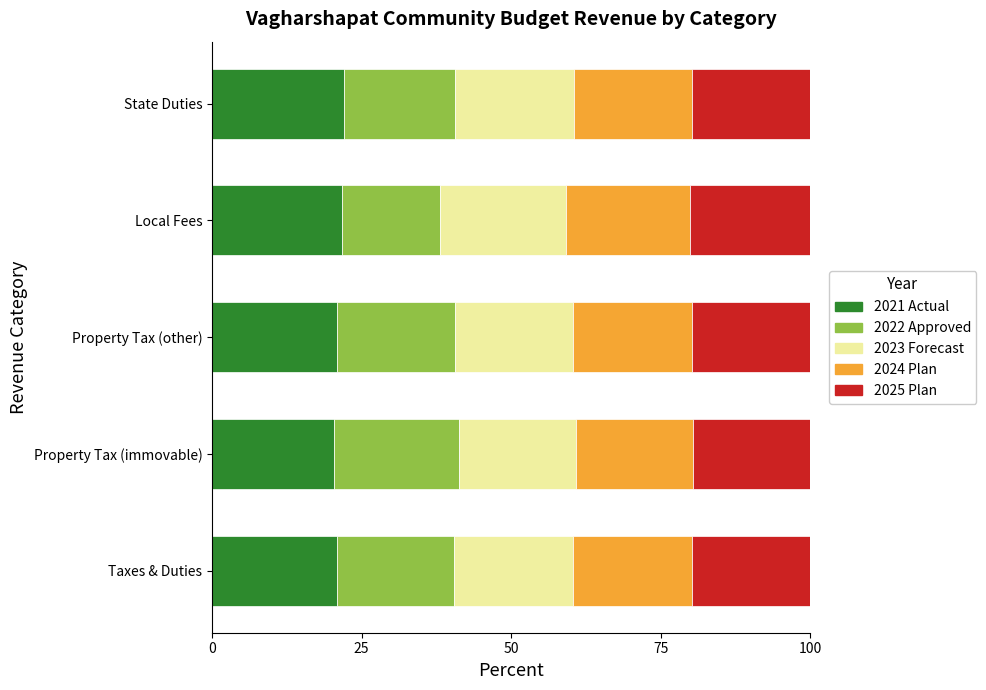

What is the highest value of the 2021 Actual series?

22.1